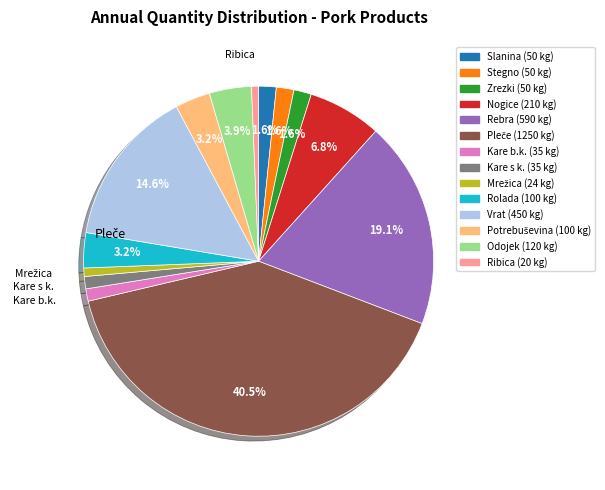

Does any single category account for the majority?

No